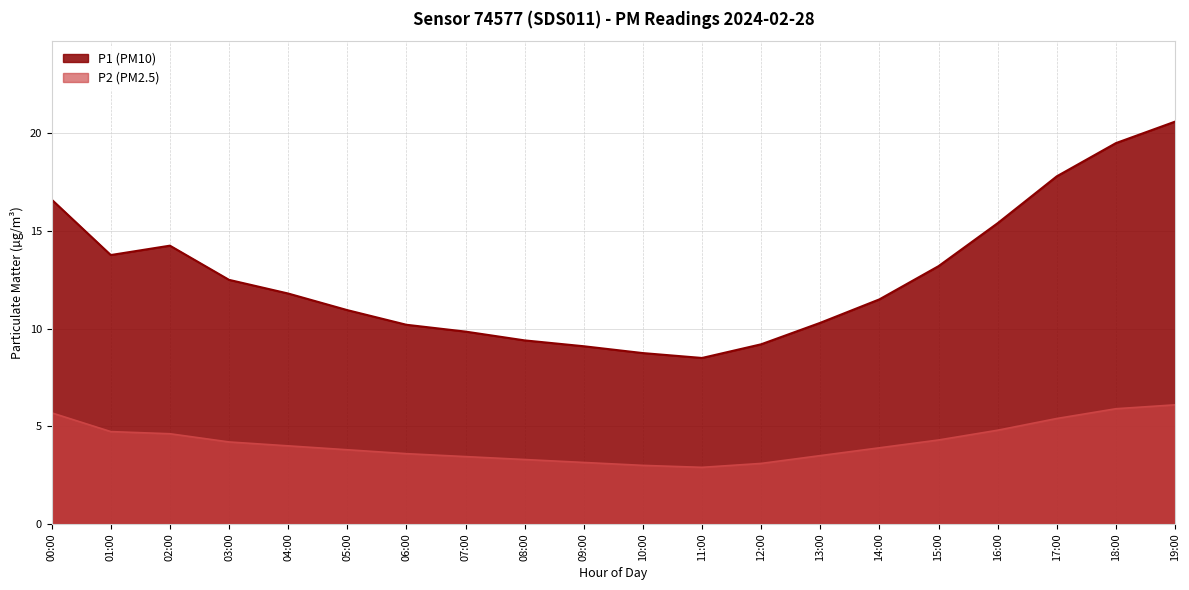

What is the maximum value shown in the chart?

20.6